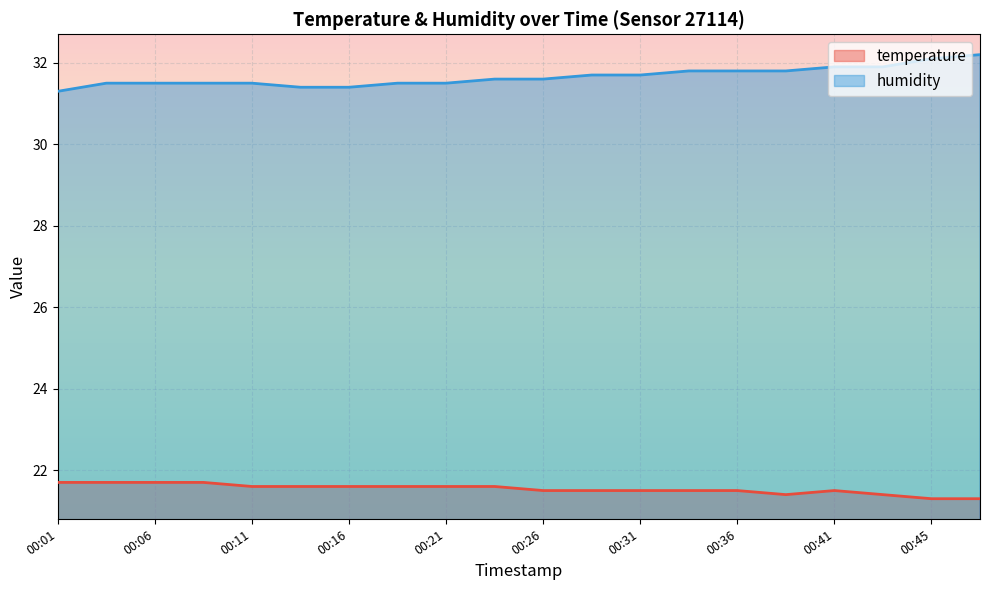

Reading left to right, transcribe all the data shown in this chart.

temperature: 00:01=21.7	00:04=21.7	00:06=21.7	00:09=21.7	00:11=21.6	00:14=21.6	00:16=21.6	00:19=21.6	00:21=21.6	00:23=21.6	00:26=21.5	00:28=21.5	00:31=21.5	00:33=21.5	00:36=21.5	00:38=21.4	00:41=21.5	00:43=21.4	00:45=21.3	00:48=21.3
humidity: 00:01=31.3	00:04=31.5	00:06=31.5	00:09=31.5	00:11=31.5	00:14=31.4	00:16=31.4	00:19=31.5	00:21=31.5	00:23=31.6	00:26=31.6	00:28=31.7	00:31=31.7	00:33=31.8	00:36=31.8	00:38=31.8	00:41=31.9	00:43=31.9	00:45=32.1	00:48=32.2